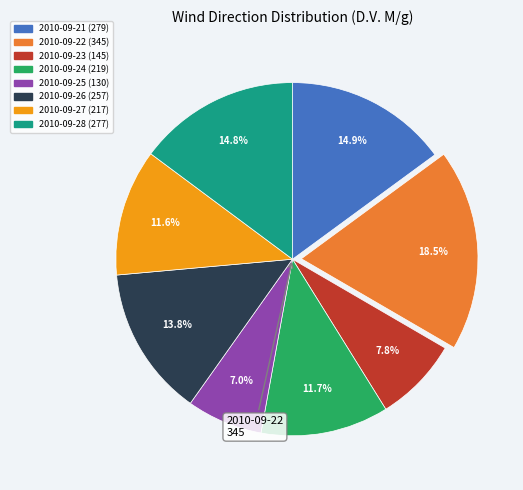

Does any single category account for the majority?

No